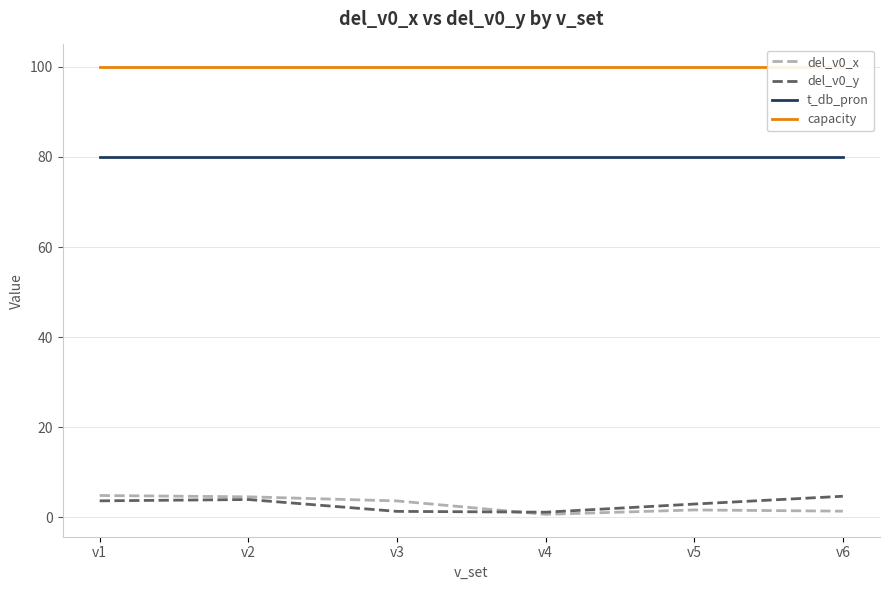

Reading left to right, what are all the values shown in this chart?

del_v0_x: v1=4.8	v2=4.6	v3=3.6	v4=0.7	v5=1.6	v6=1.4
del_v0_y: v1=3.7	v2=4.0	v3=1.3	v4=1.1	v5=2.9	v6=4.7
t_db_pron: v1=80.0	v2=80.0	v3=80.0	v4=80.0	v5=80.0	v6=80.0
capacity: v1=100.0	v2=100.0	v3=100.0	v4=100.0	v5=100.0	v6=100.0